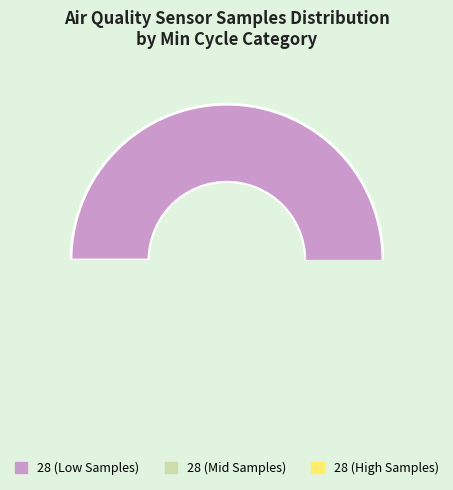

Is there a majority slice in this chart?

No